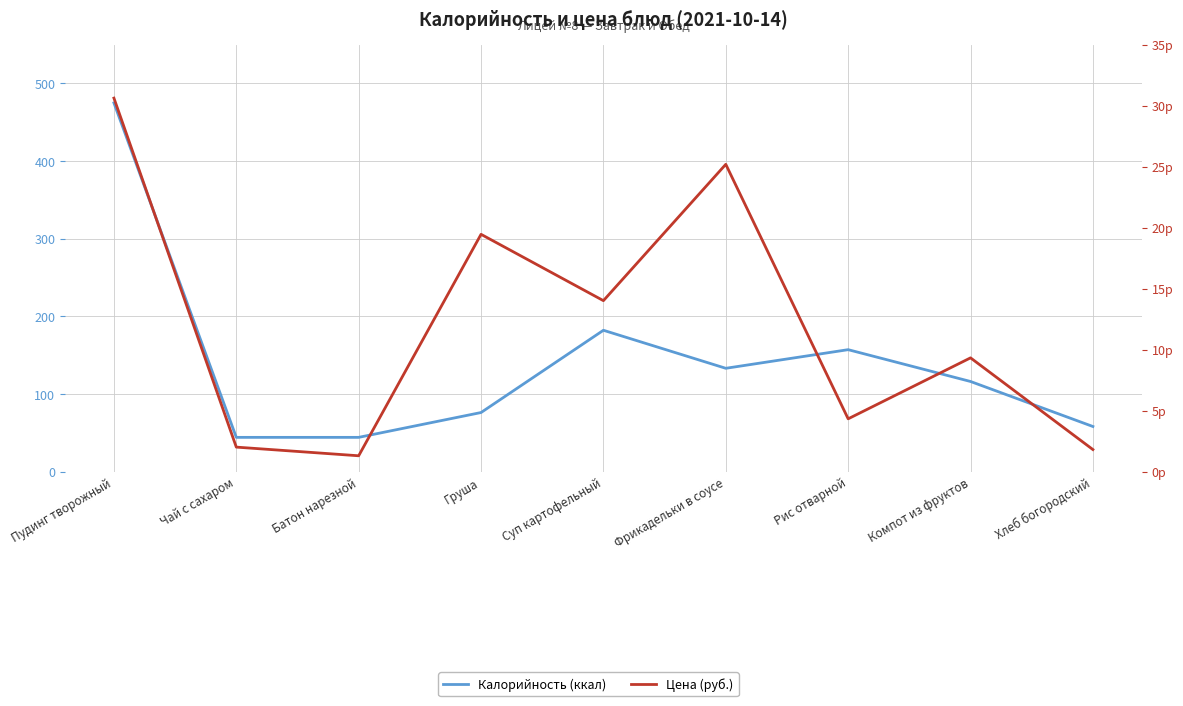

How many data points in Калорийность (ккал) are above 116?

4